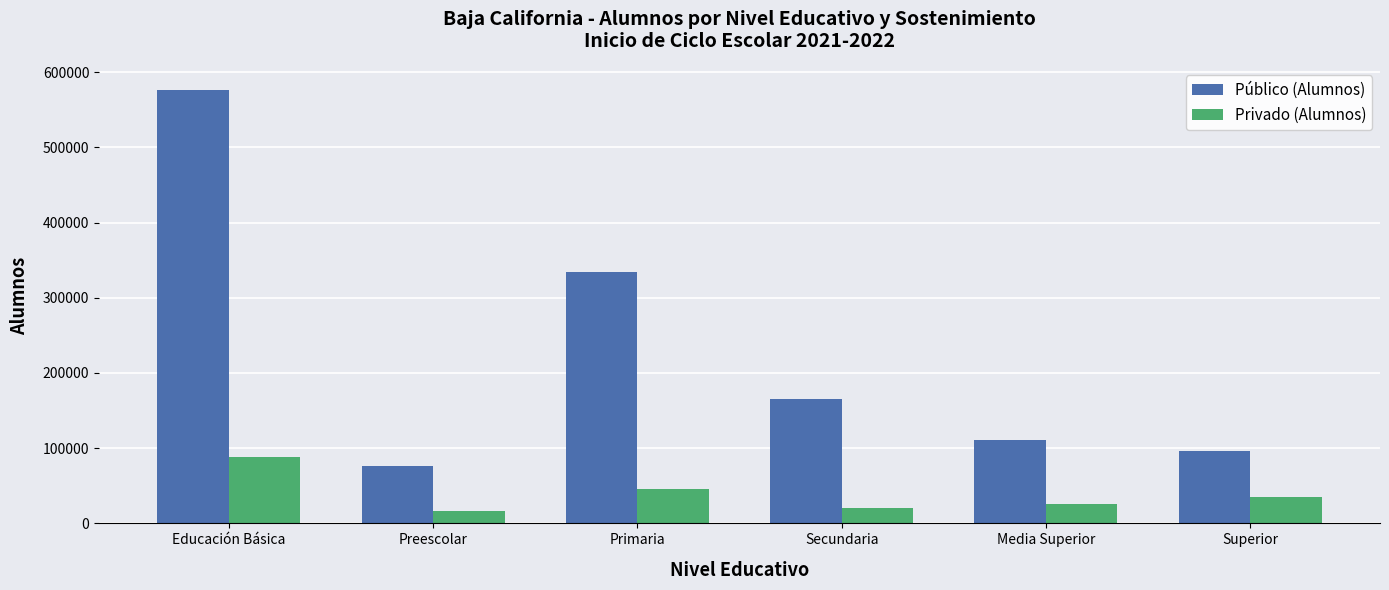

What is the total value across all series at Preescolar?

91837